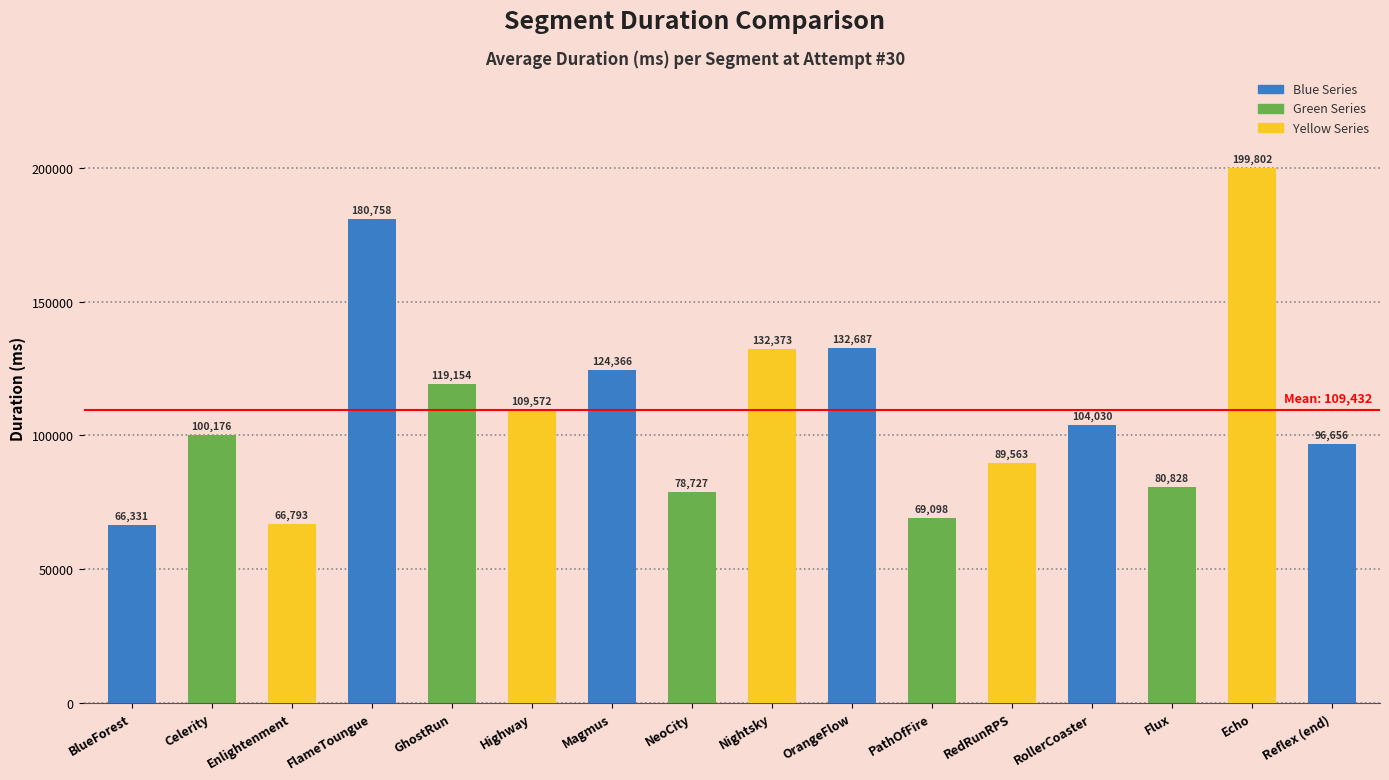

What is the approximate value at BlueForest?

66331